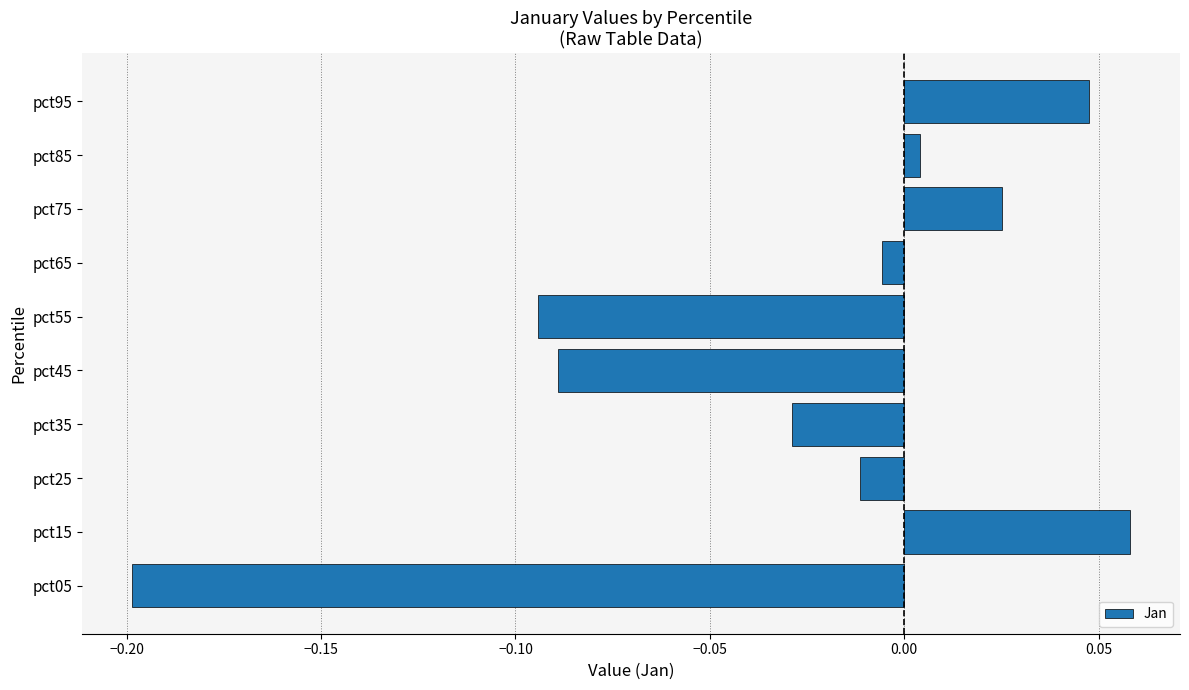

Does the chart contain stacked bars?

No